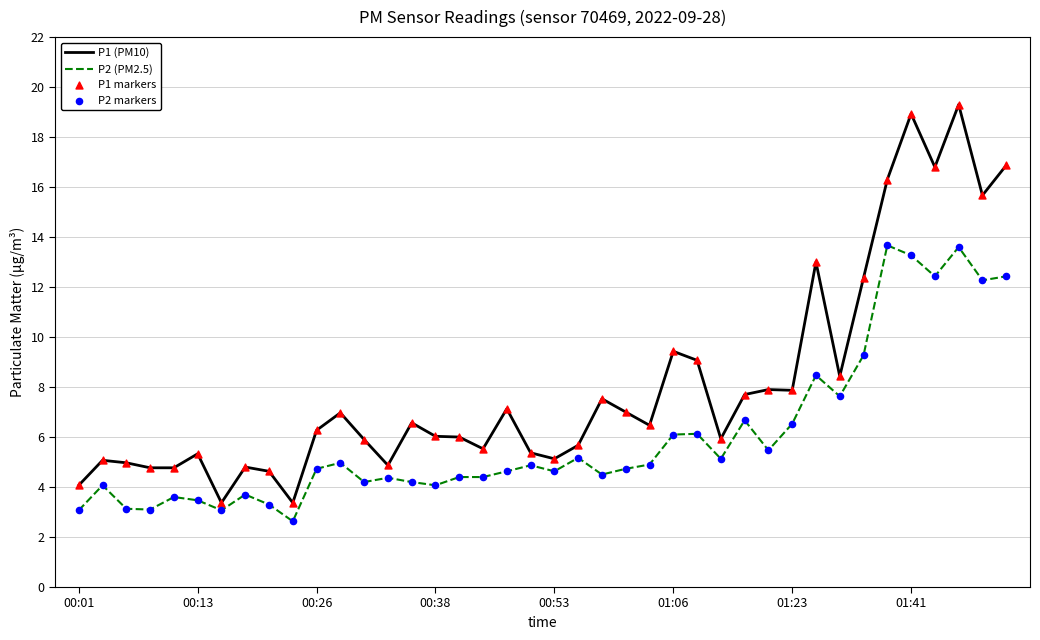

Which series has the largest total across all categories?

P1 (PM10)